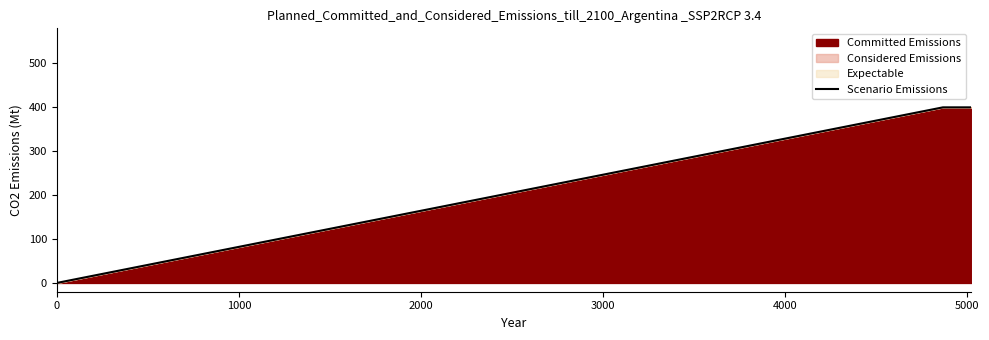

What is the average value?

325.4